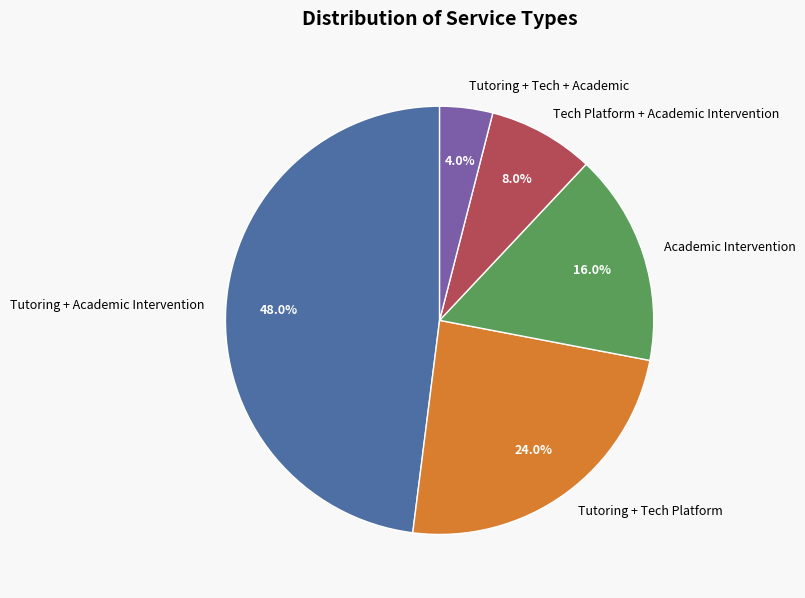

Does Tutoring + Academic Intervention account for over 50% of the chart?

No